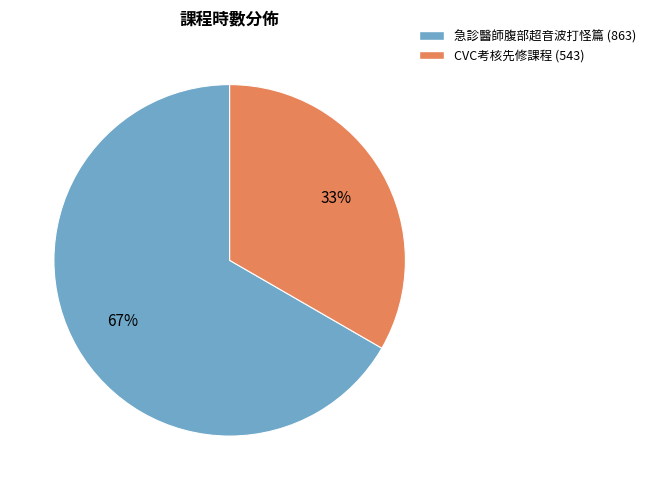

Between CVC考核先修課程 (543) and 急診醫師腹部超音波打怪篇 (863), which is larger?

急診醫師腹部超音波打怪篇 (863)